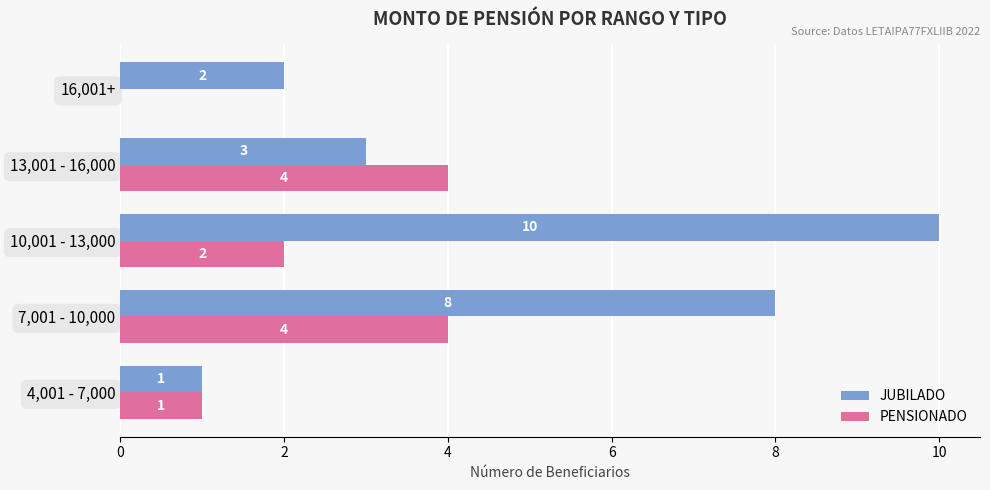

Is it true that JUBILADO equals 14 at 10,001 - 13,000?

False